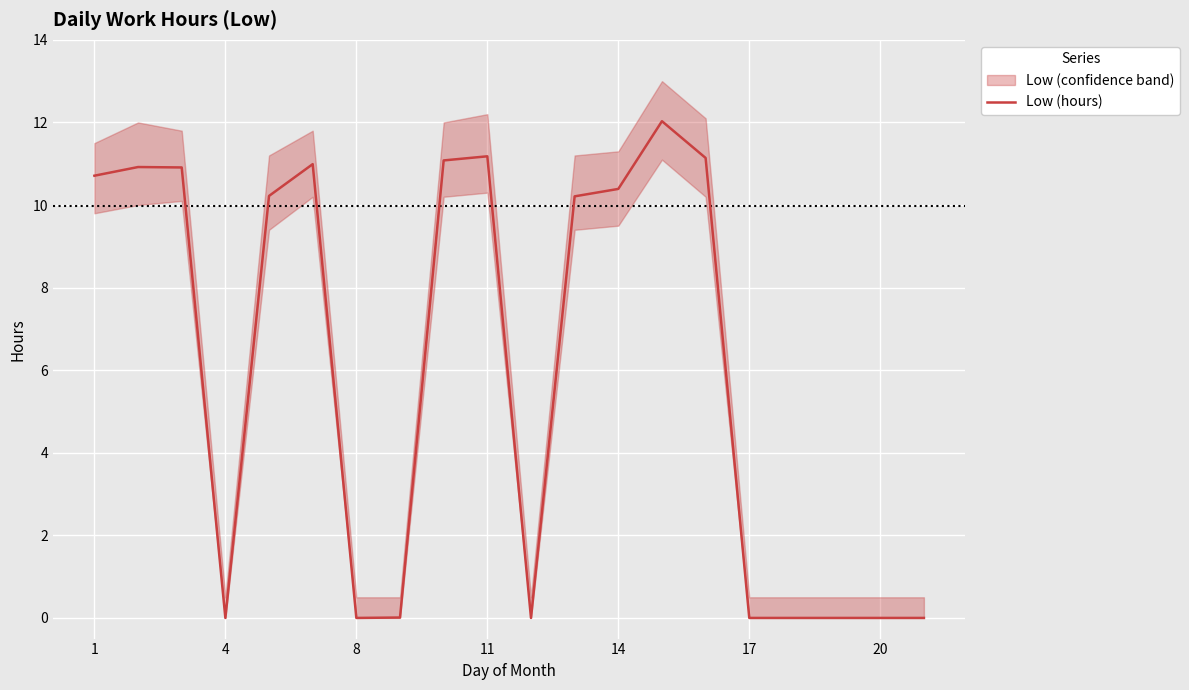

At which label does the data first exceed 10?

1